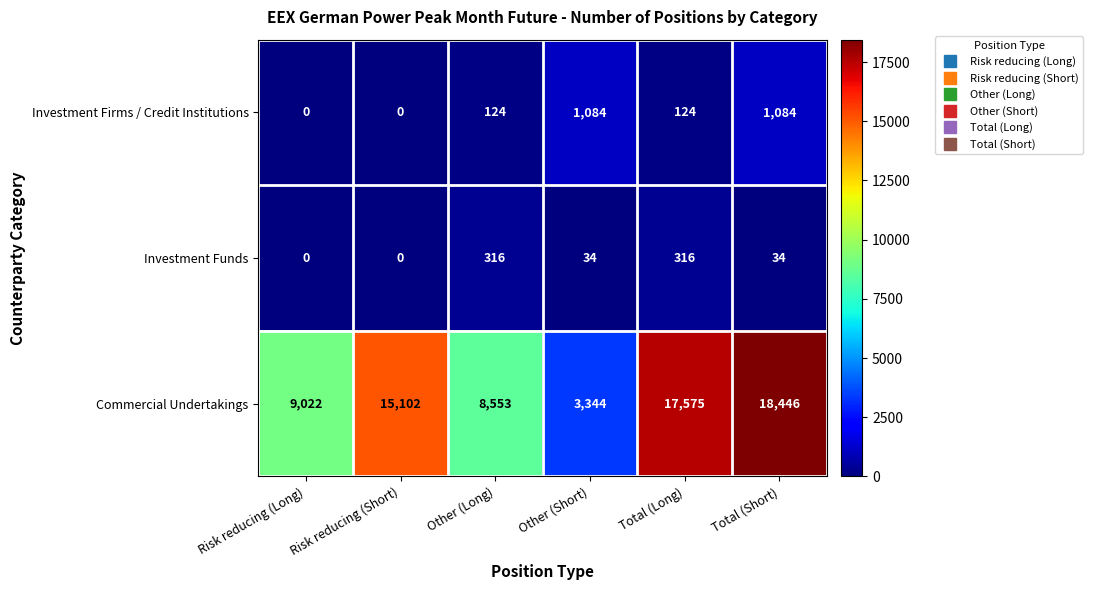

At which category is the sum across all series the highest?

Total (Short)